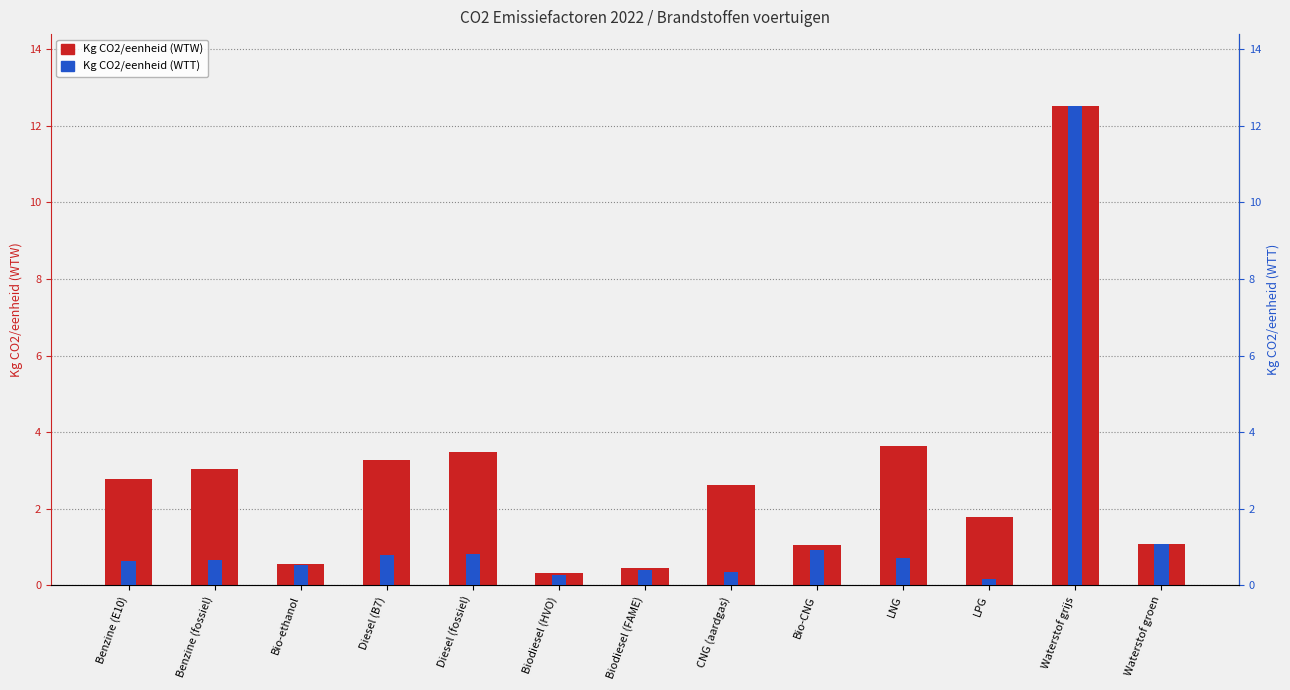

At which category is the sum across all series the highest?

Waterstof grijs